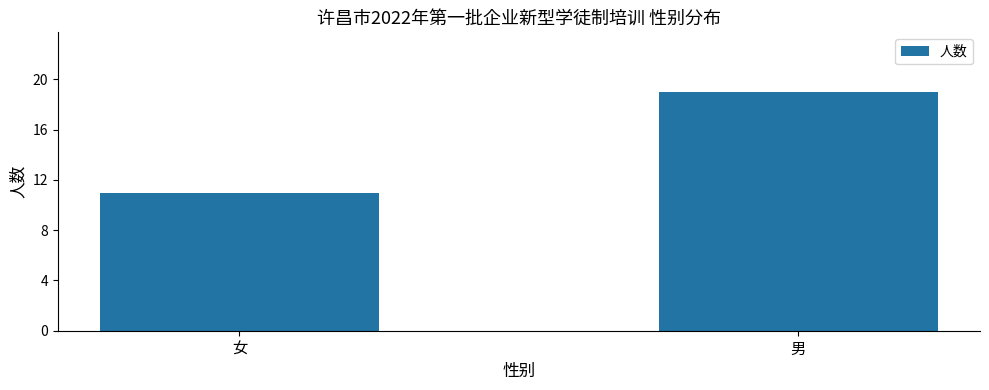

The chart shows a value of 19 at 男. True or false?

True